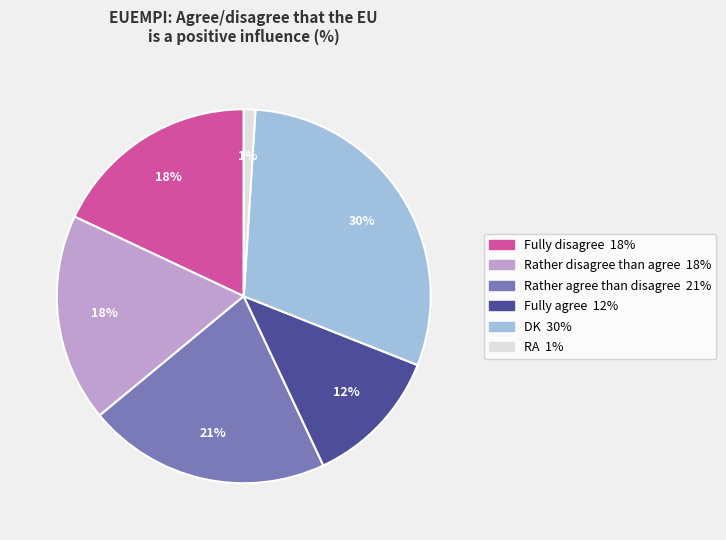

To the nearest percent, what is the difference between the largest and smallest slice percentages?

29%